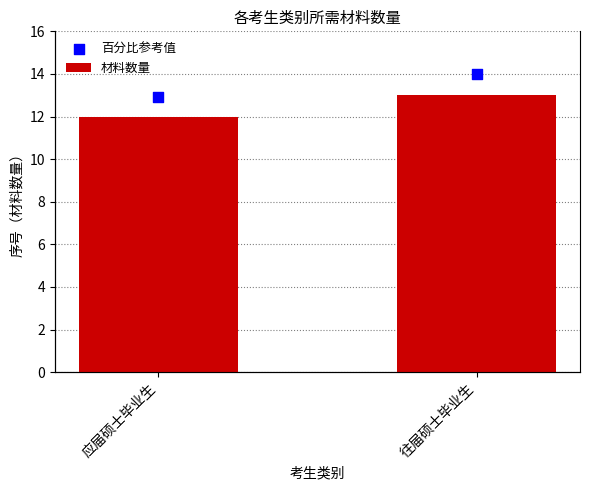

Which series reaches the maximum Y coordinate?

百分比参考值